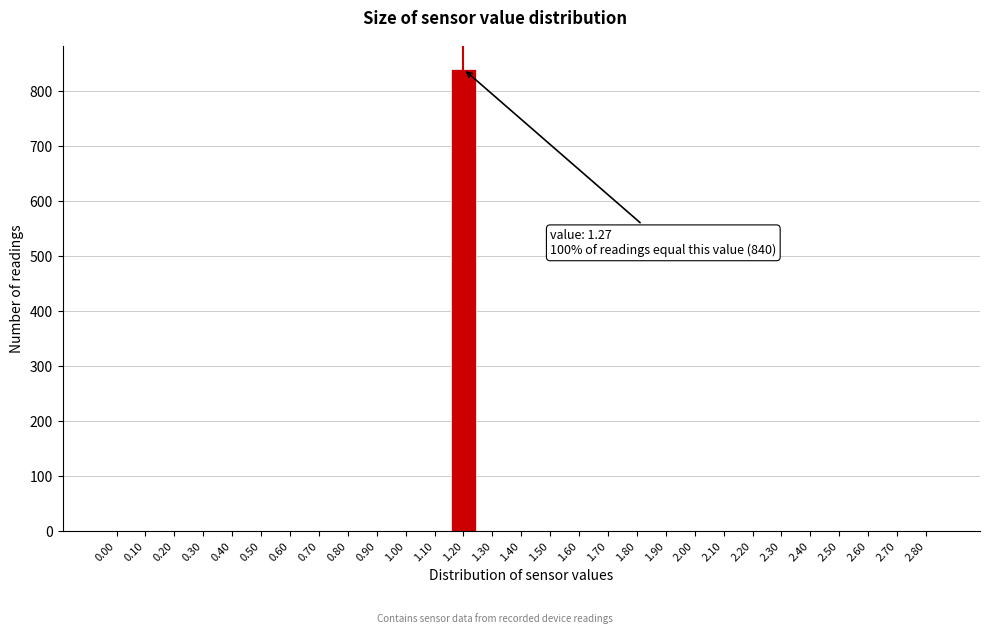

Reading left to right, list all the values displayed in this chart.

0.00=0	0.10=0	0.20=0	0.30=0	0.40=0	0.50=0	0.60=0	0.70=0	0.80=0	0.90=0	1.00=0	1.10=0	1.20=840	1.30=0	1.40=0	1.50=0	1.60=0	1.70=0	1.80=0	1.90=0	2.00=0	2.10=0	2.20=0	2.30=0	2.40=0	2.50=0	2.60=0	2.70=0	2.80=0